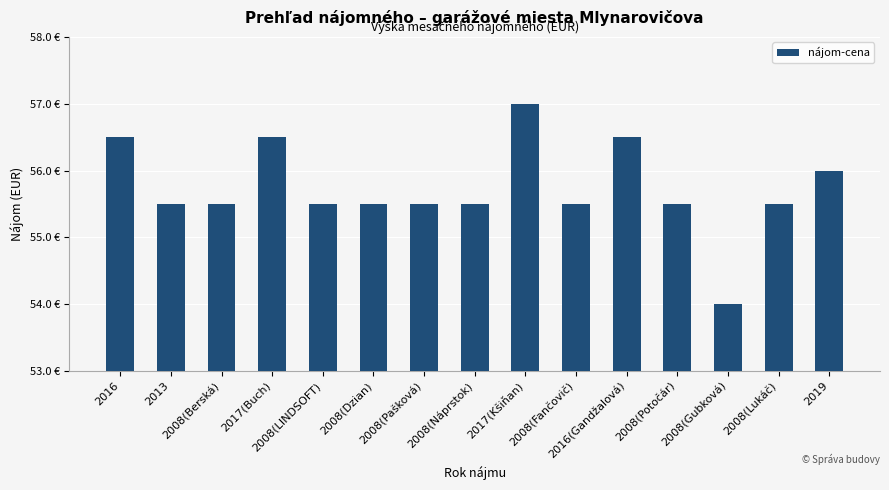

Does the chart contain any negative values?

No